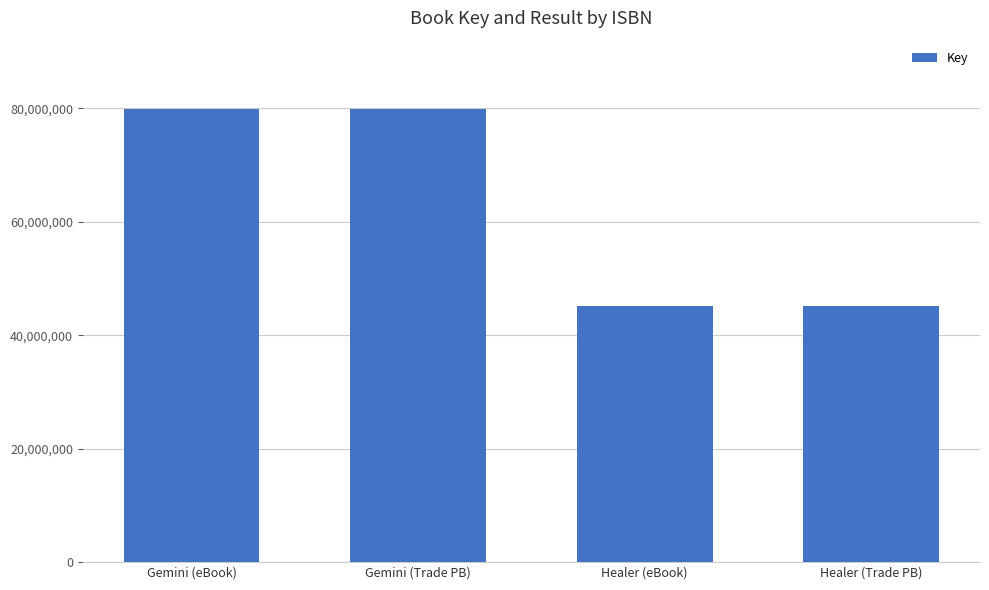

Are the bars grouped side by side (vs. stacked)?

No